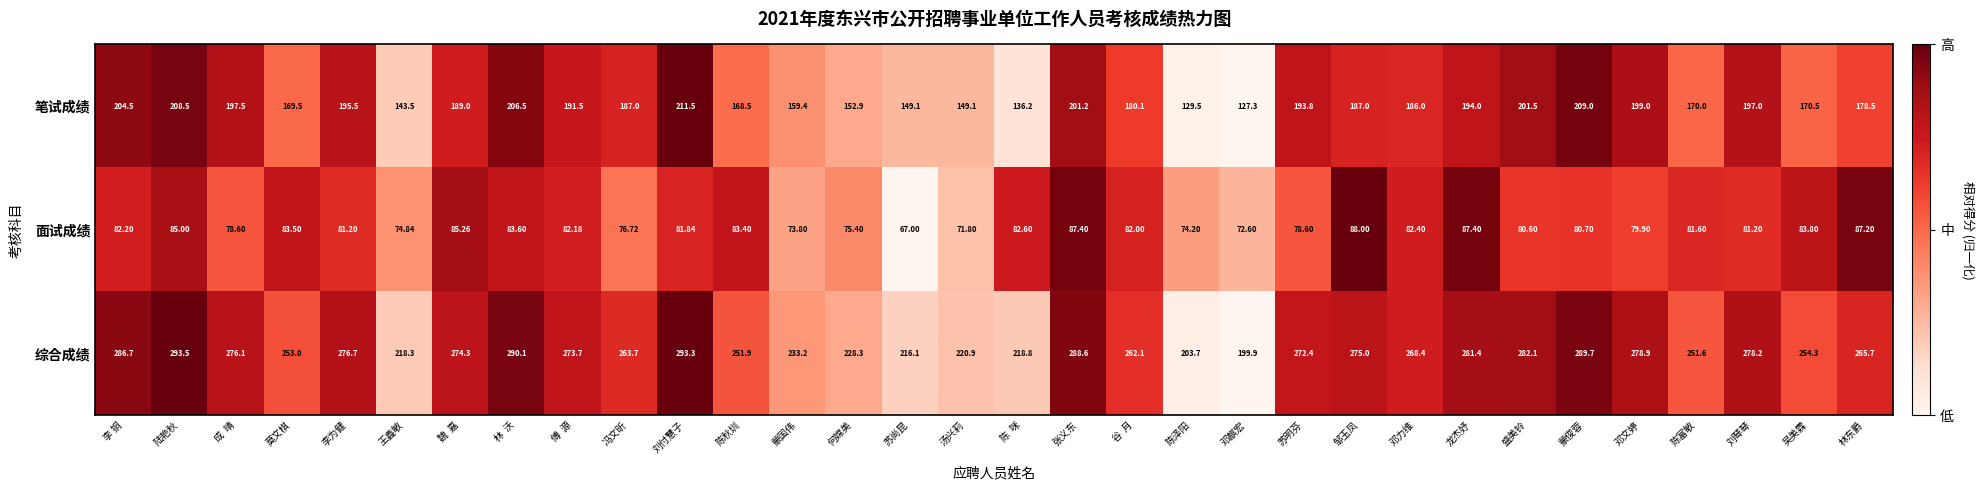

Is the value of 笔试成绩 at 何嫦美 greater than the value of 面试成绩 at 陈富敏?

Yes